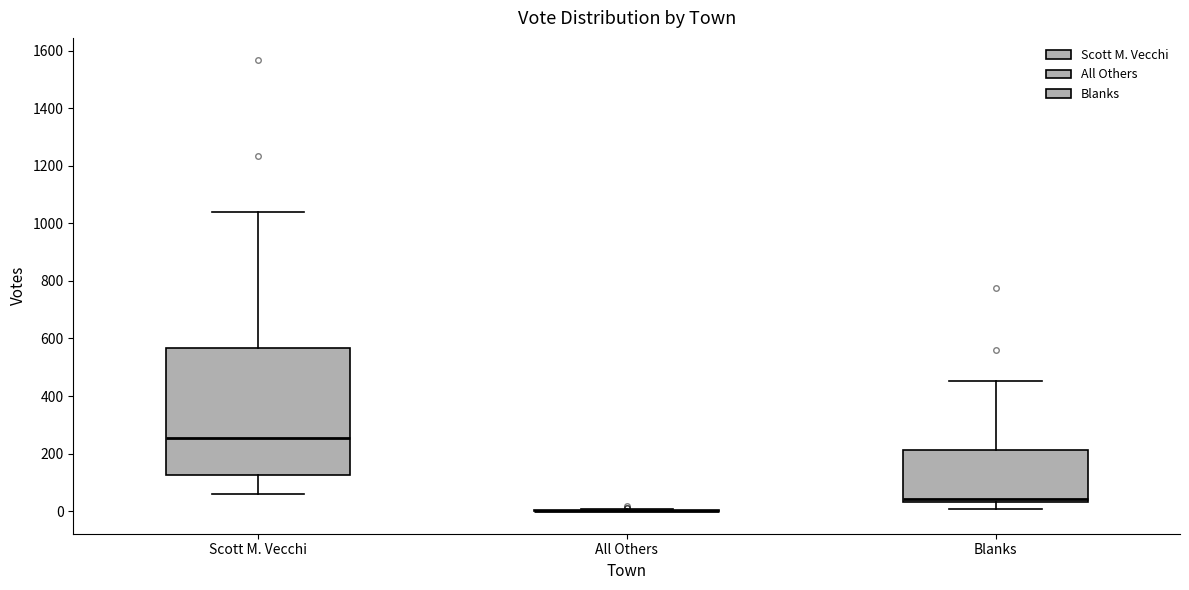

Reading left to right, read every box against the y-axis: the position of its median line, the range the box covers, and the ends of its whiskers. The values are not printed on the chart, so give them approximately, as read against the axis.

Scott M. Vecchi: median 260, box 120 to 560, whiskers 60 to 1040
All Others: box collapsed to a line at 0, whiskers 0 to 0
Blanks: median 40 (just above the box's lower edge), box 40 to 220, whiskers 0 to 460